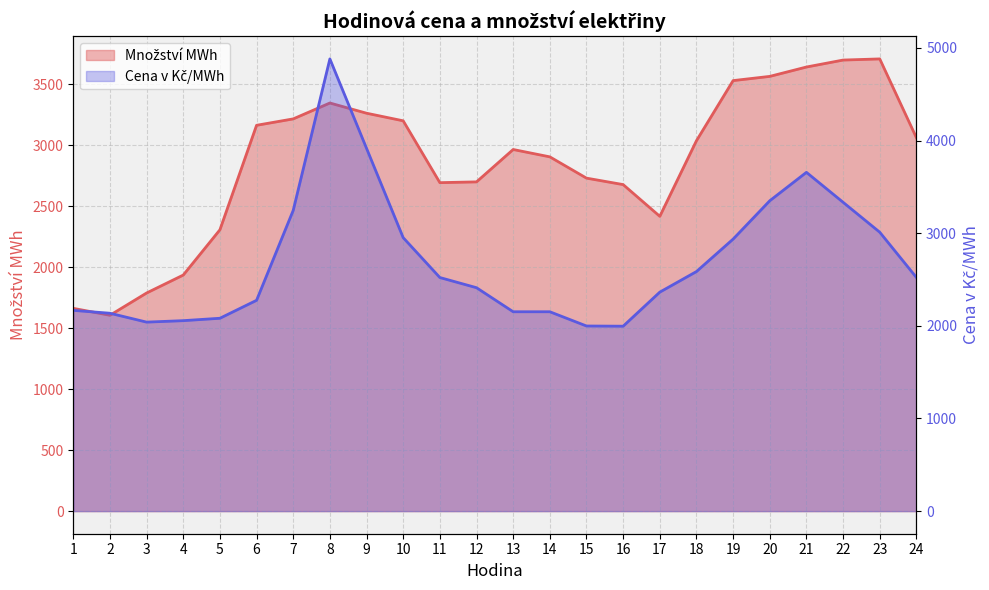

How many values in the Cena v Kč/MWh series are below 2521?

12